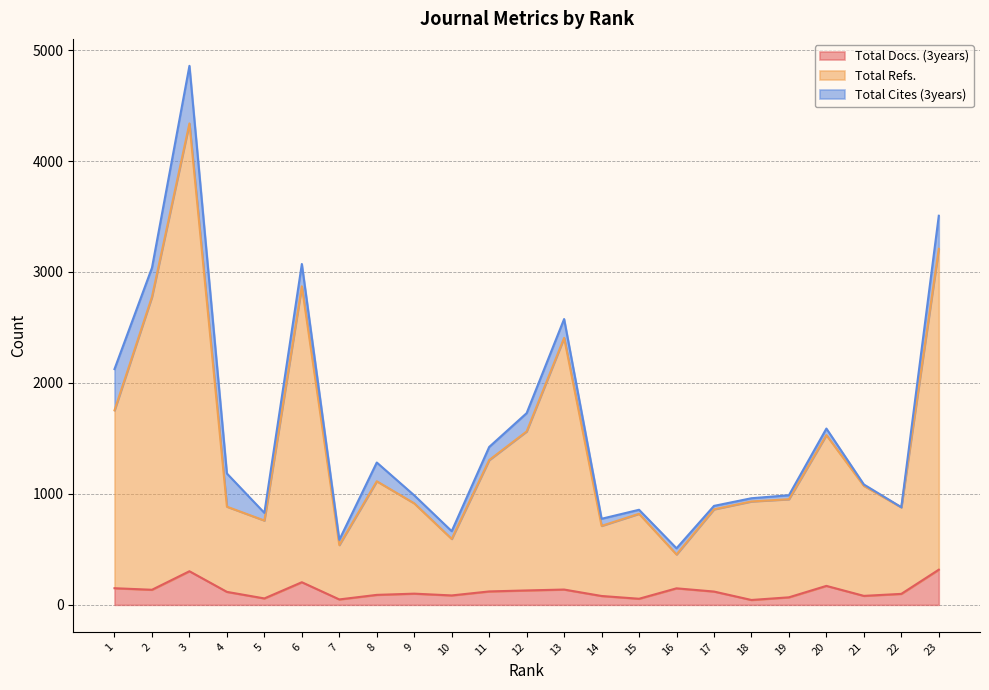

True or false: Total Refs. and Total Docs. (3years) cross at least once.

False